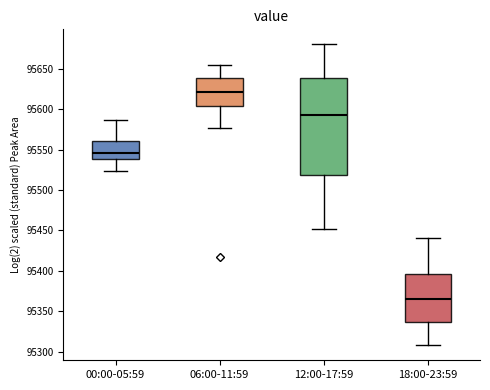

Reading left to right, transcribe this box plot: for each box, give where its median line is, the range the box spans, and where its two whiskers end, as read against the y-axis. The values are not printed on the chart, so give them approximately, as read against the axis.

00:00-05:59: median 95545, box 95540 to 95560, whiskers 95525 to 95585
06:00-11:59: median 95620, box 95605 to 95640, whiskers 95575 to 95655
12:00-17:59: median 95595, box 95520 to 95640, whiskers 95450 to 95680
18:00-23:59: median 95365, box 95335 to 95395, whiskers 95310 to 95440